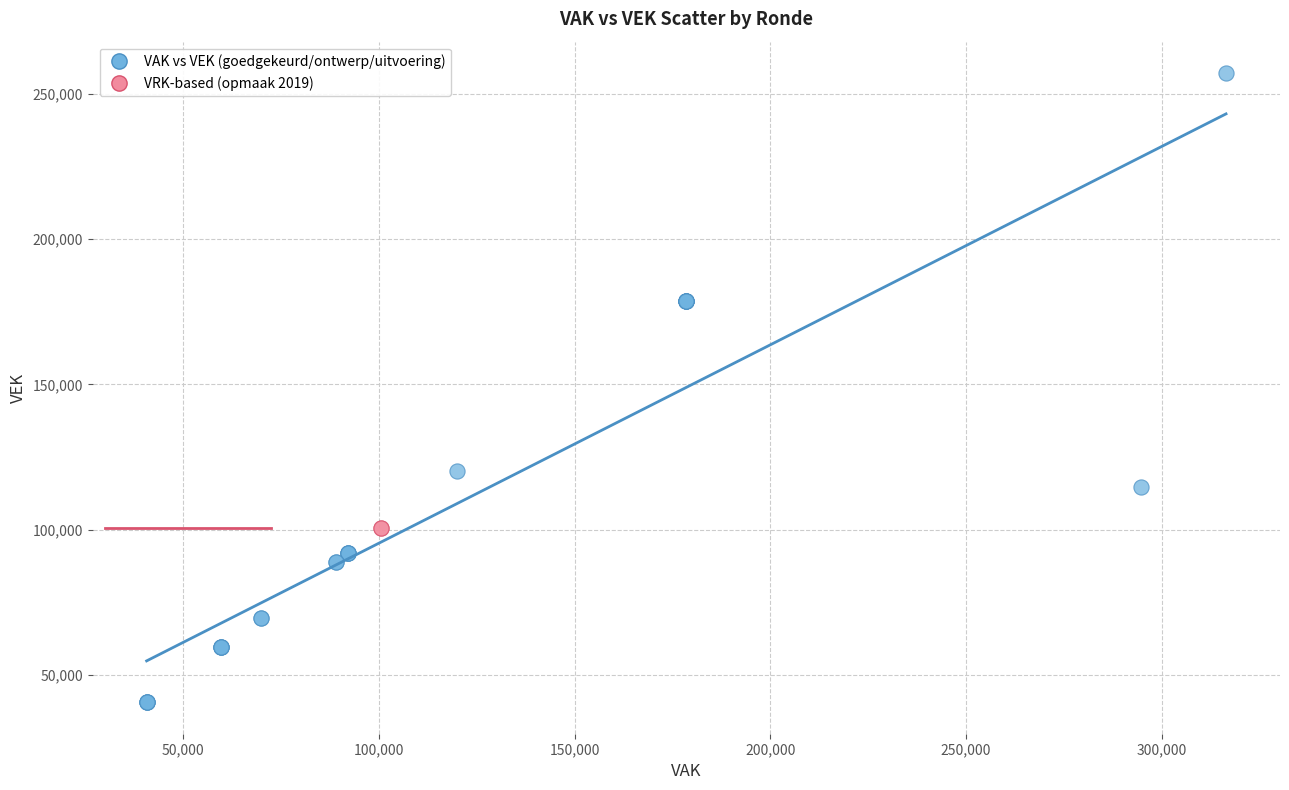

What are all the series names shown in the legend?

VAK vs VEK (goedgekeurd/ontwerp/uitvoering), VRK-based (opmaak 2019)